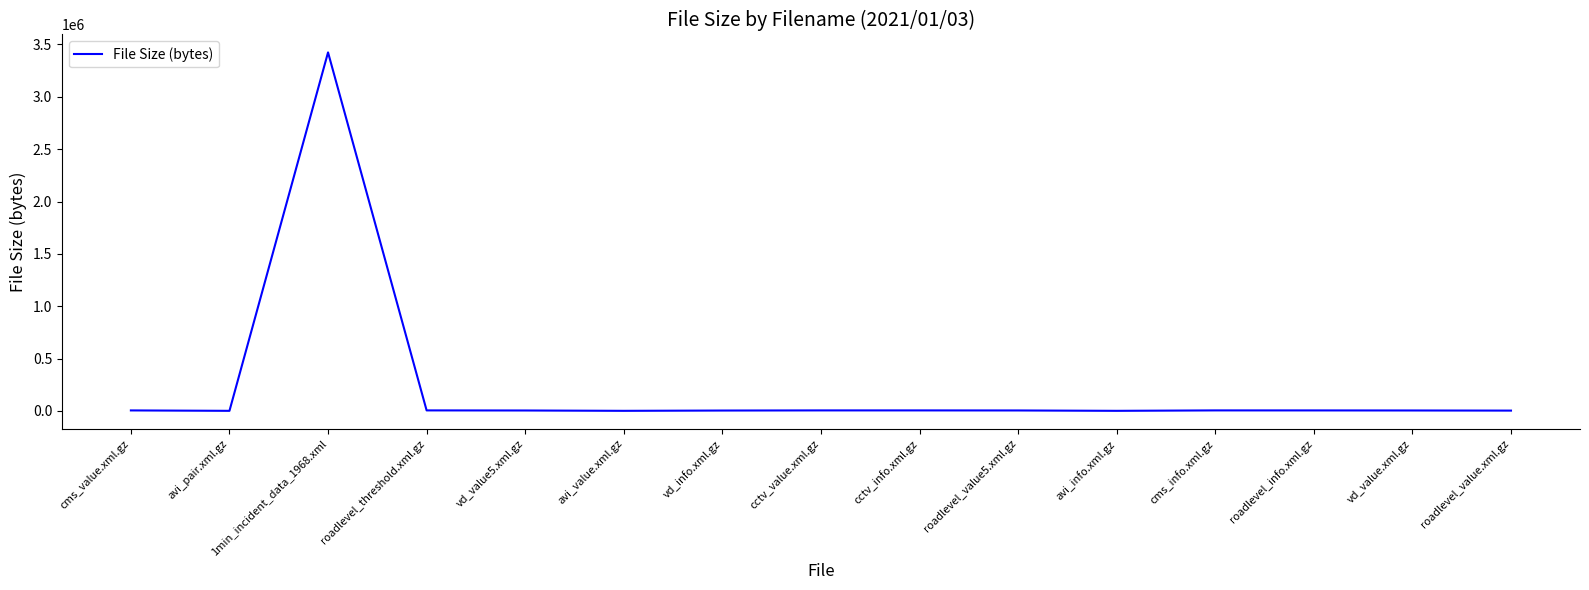

What is the difference between the maximum and minimum values?

3422349